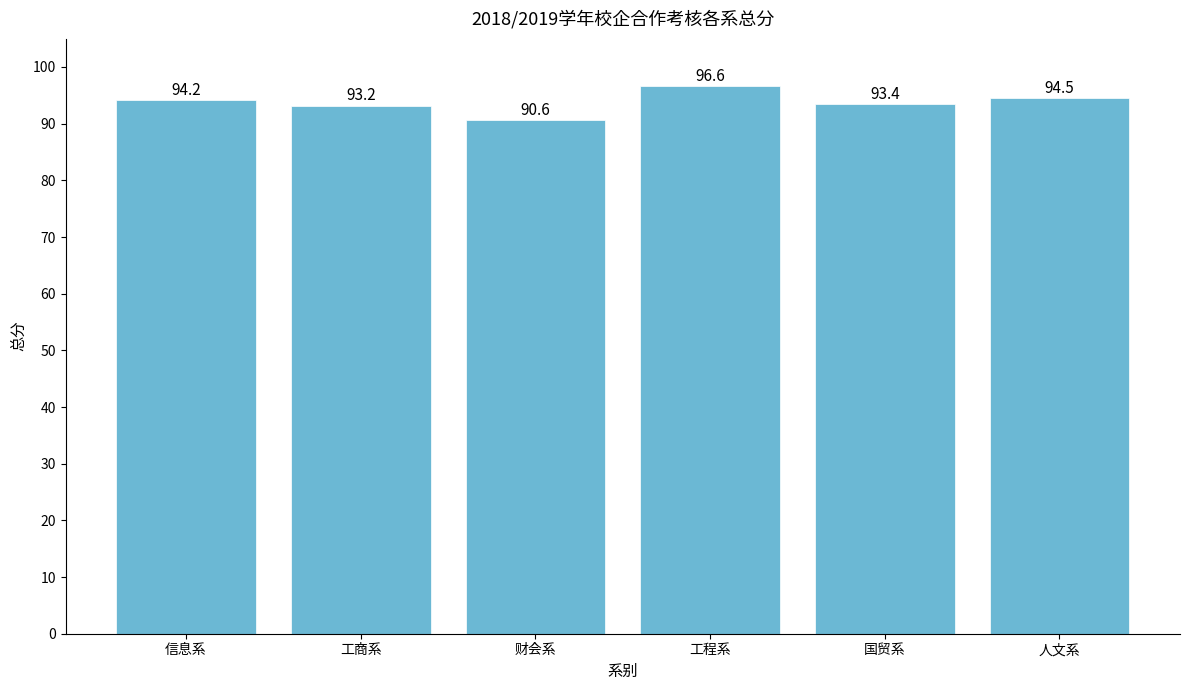

At which label is the value closest to 93?

工商系